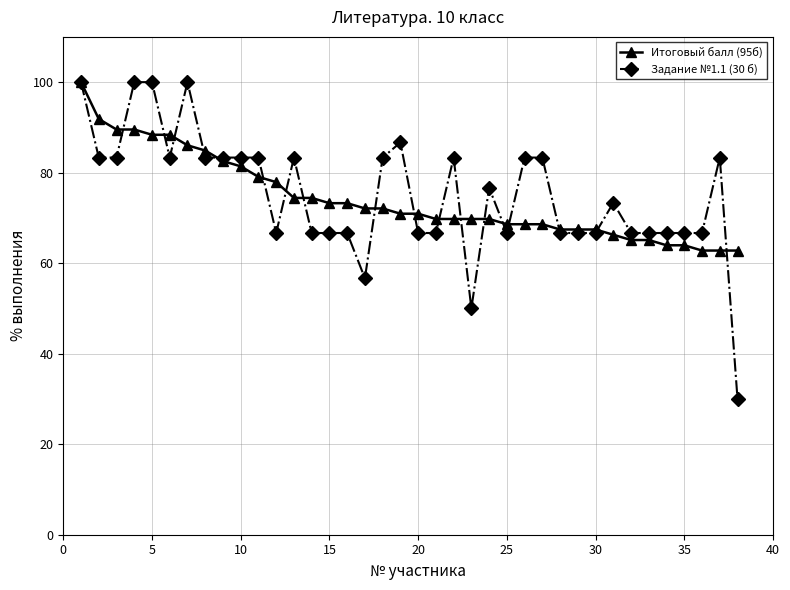

Which series has the widest spread of values?

Задание №1.1 (30 б)